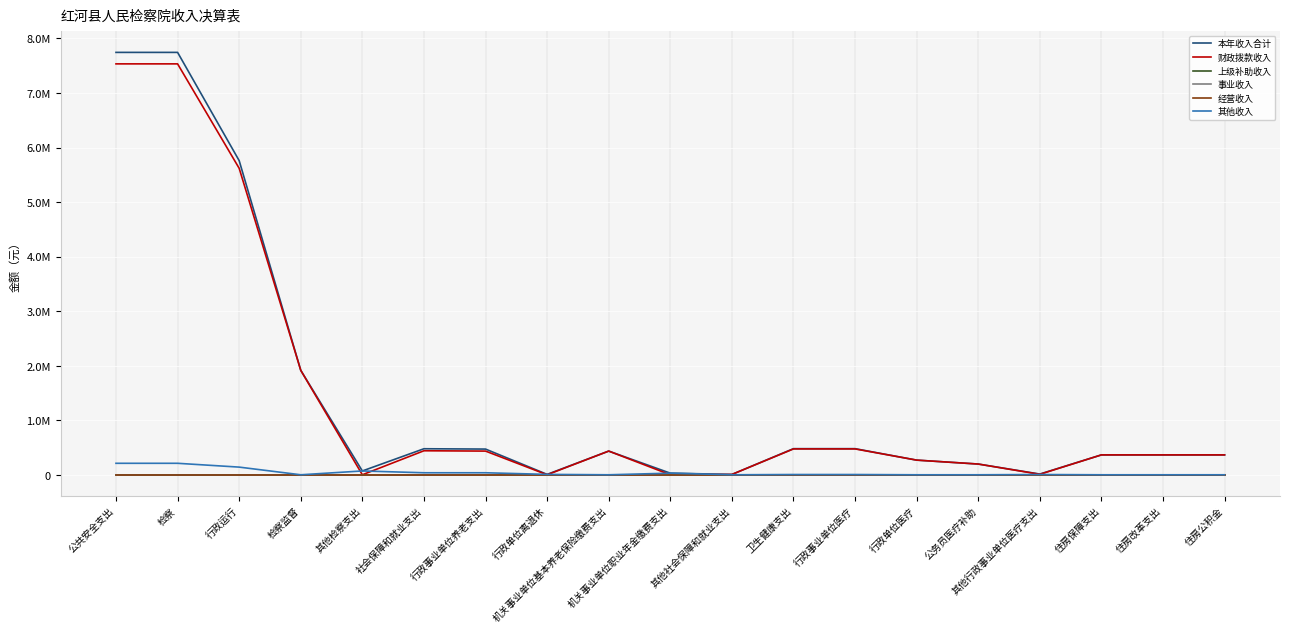

Which category has the lowest value across all series?

其他检察支出